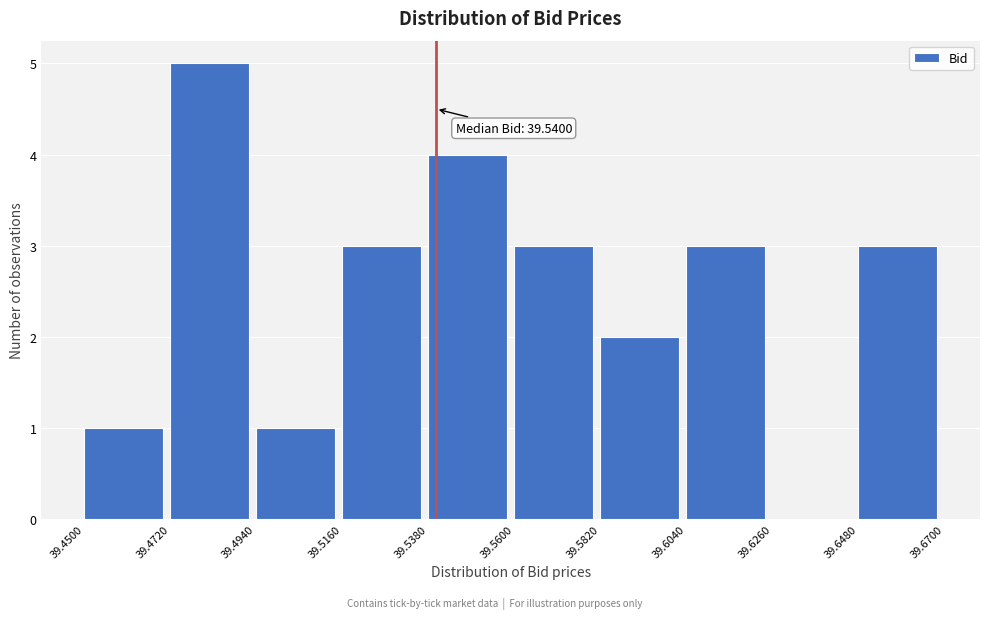

Over which range of the x-axis is the bar tallest?

39.4720 to 39.4940